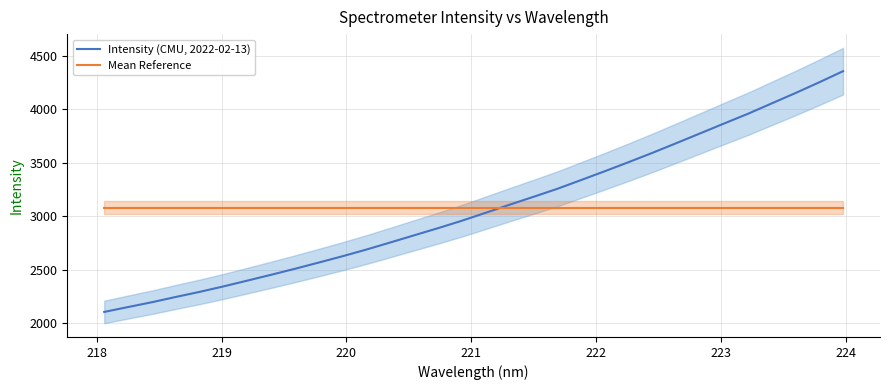

Reading left to right, transcribe all the data shown in this chart.

Intensity (CMU, 2022-02-13): 2105.7	2151.4	2196.4	2245.5	2293.1	2344.2	2398.2	2452.9	2508.9	2567.2	2626.4	2688.7	2754.7	2821.7	2888.2	2957.6	3032.0	3107.0	3180.4	3255.2	3337.3	3420.1	3504.9	3591.8	3682.0	3773.3	3864.9	3955.5	4052.7	4149.4	4250.0	4353.7
Mean Reference: 3078.5	3078.5	3078.5	3078.5	3078.5	3078.5	3078.5	3078.5	3078.5	3078.5	3078.5	3078.5	3078.5	3078.5	3078.5	3078.5	3078.5	3078.5	3078.5	3078.5	3078.5	3078.5	3078.5	3078.5	3078.5	3078.5	3078.5	3078.5	3078.5	3078.5	3078.5	3078.5